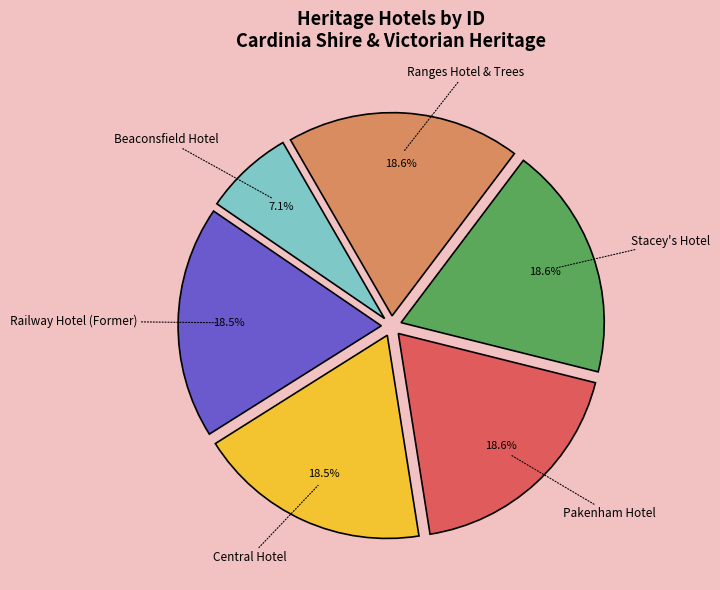

Does any single category account for the majority?

No